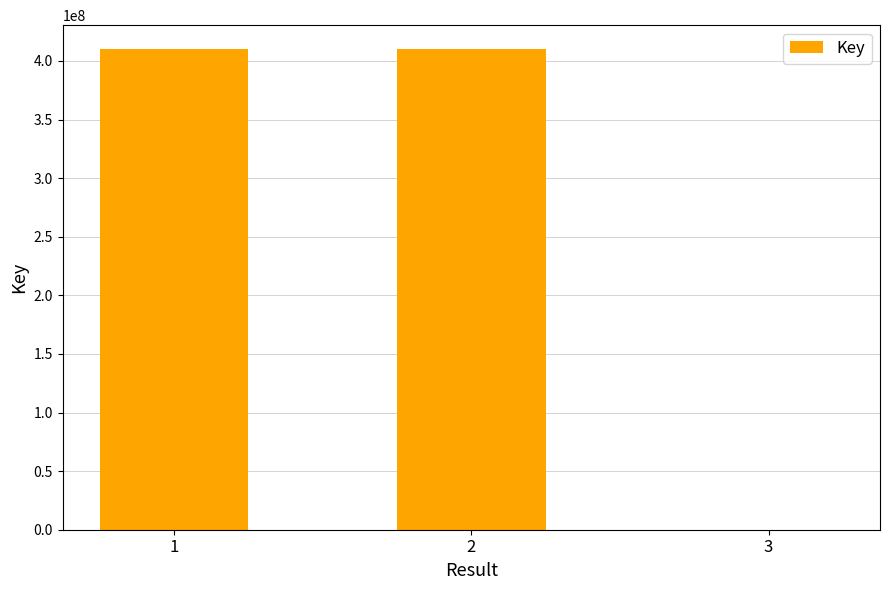

Is it true that the value at 2 is 410047987?

True